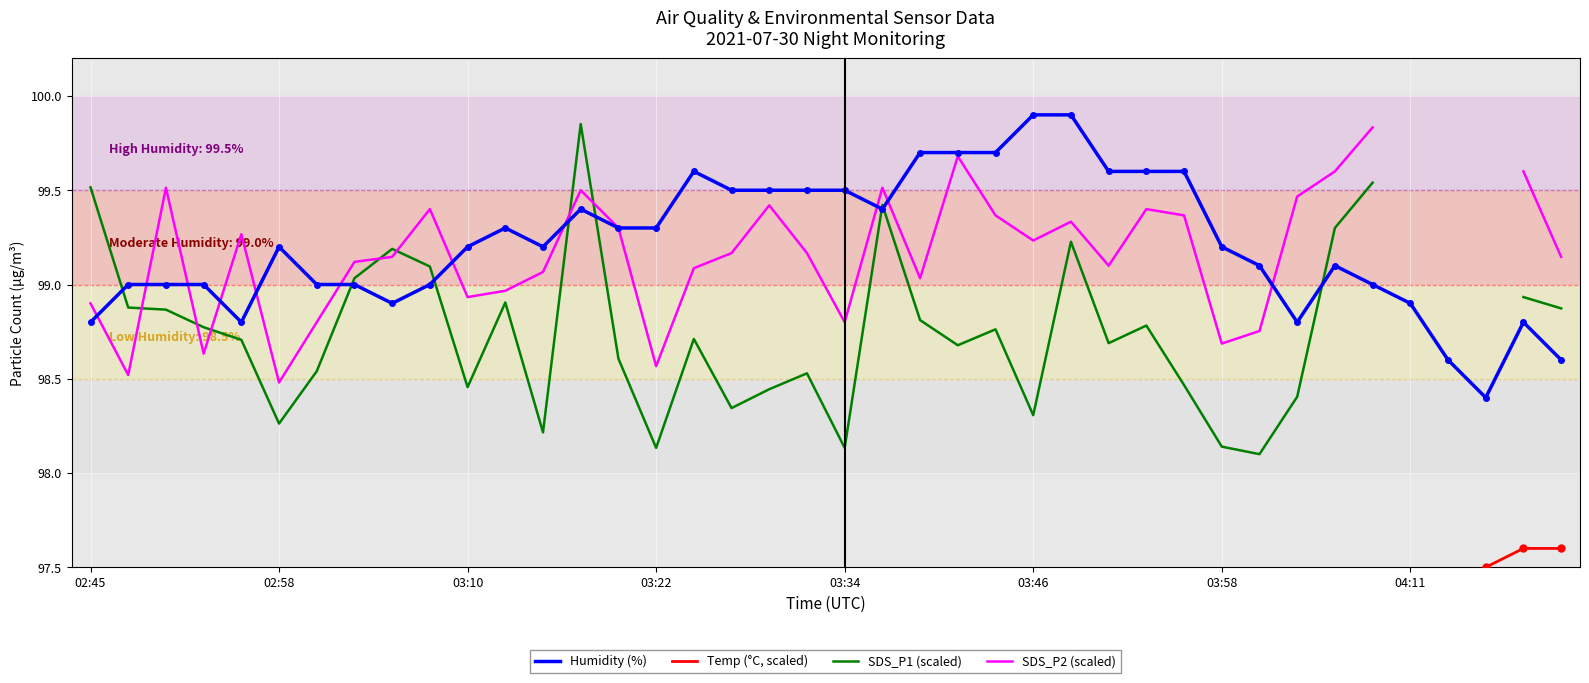

What is the highest value of the Humidity (%) series?

99.9